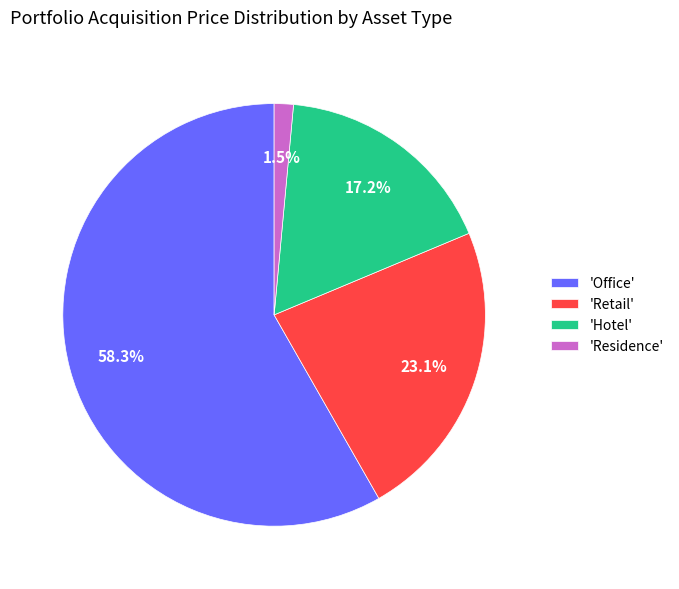

To the nearest percent, what is the average slice percentage?

25%